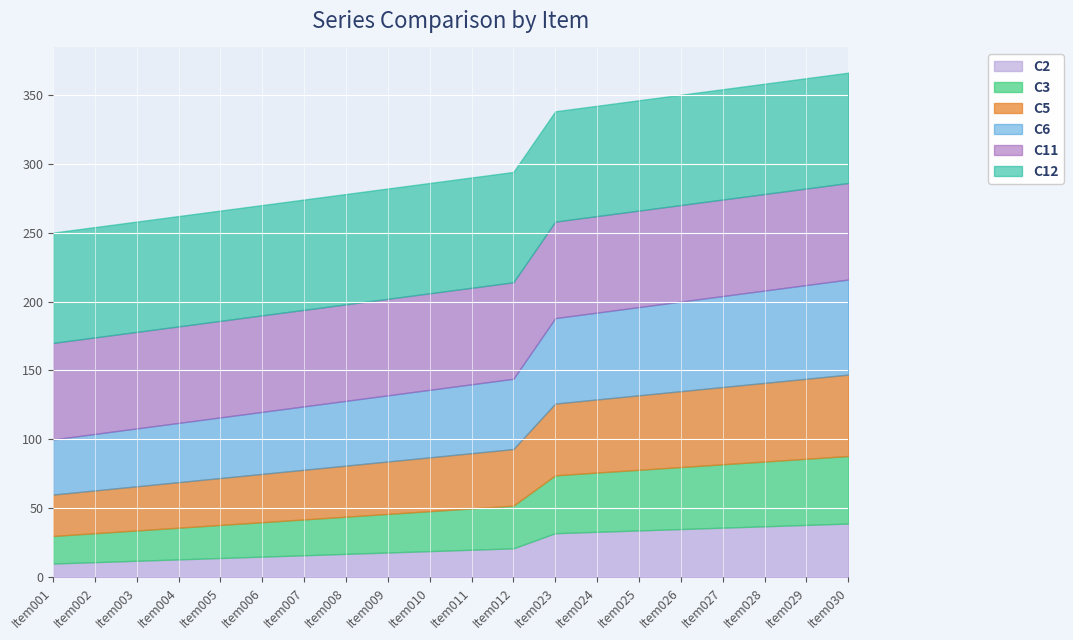

True or false: C11 and C2 intersect in this chart.

False